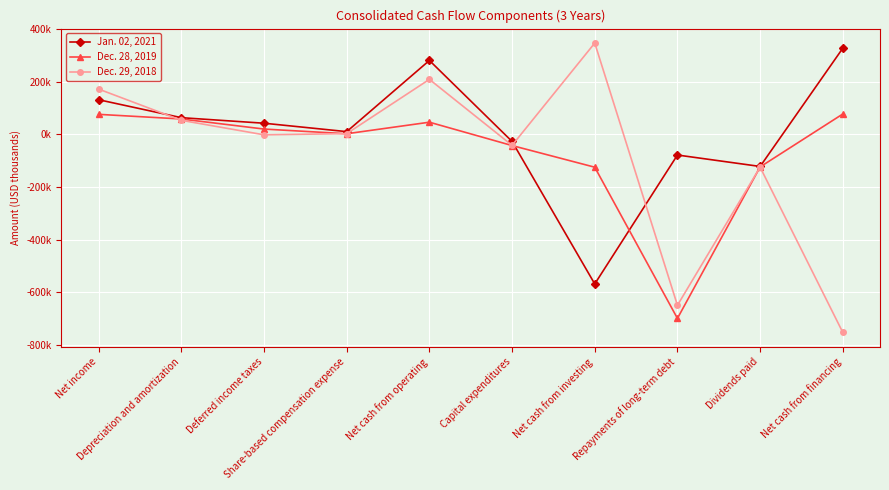

At how many categories does at least one series exceed 38301?

6